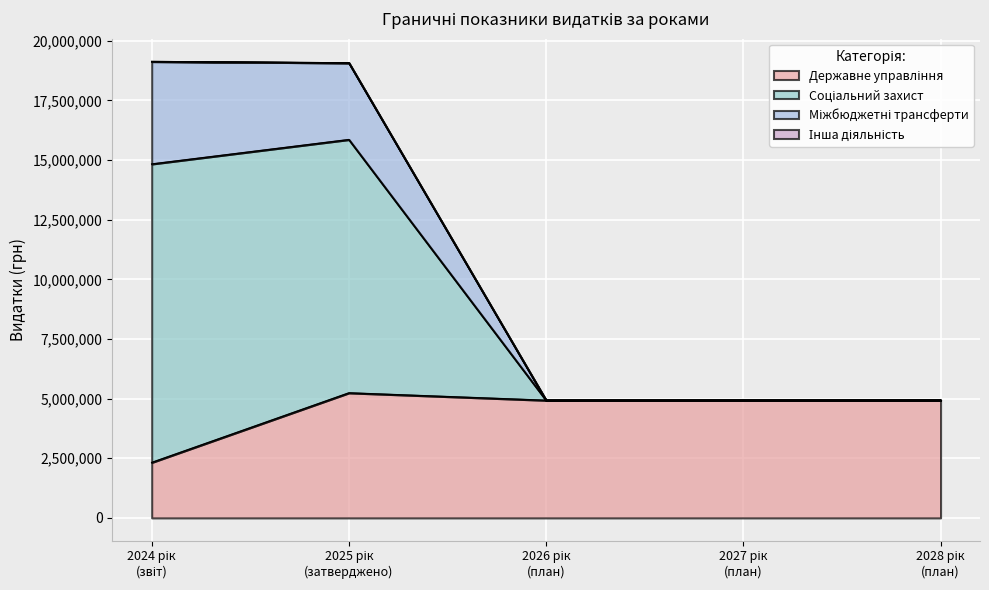

True or false: Державне управління and Міжбюджетні трансферти cross at least once.

False